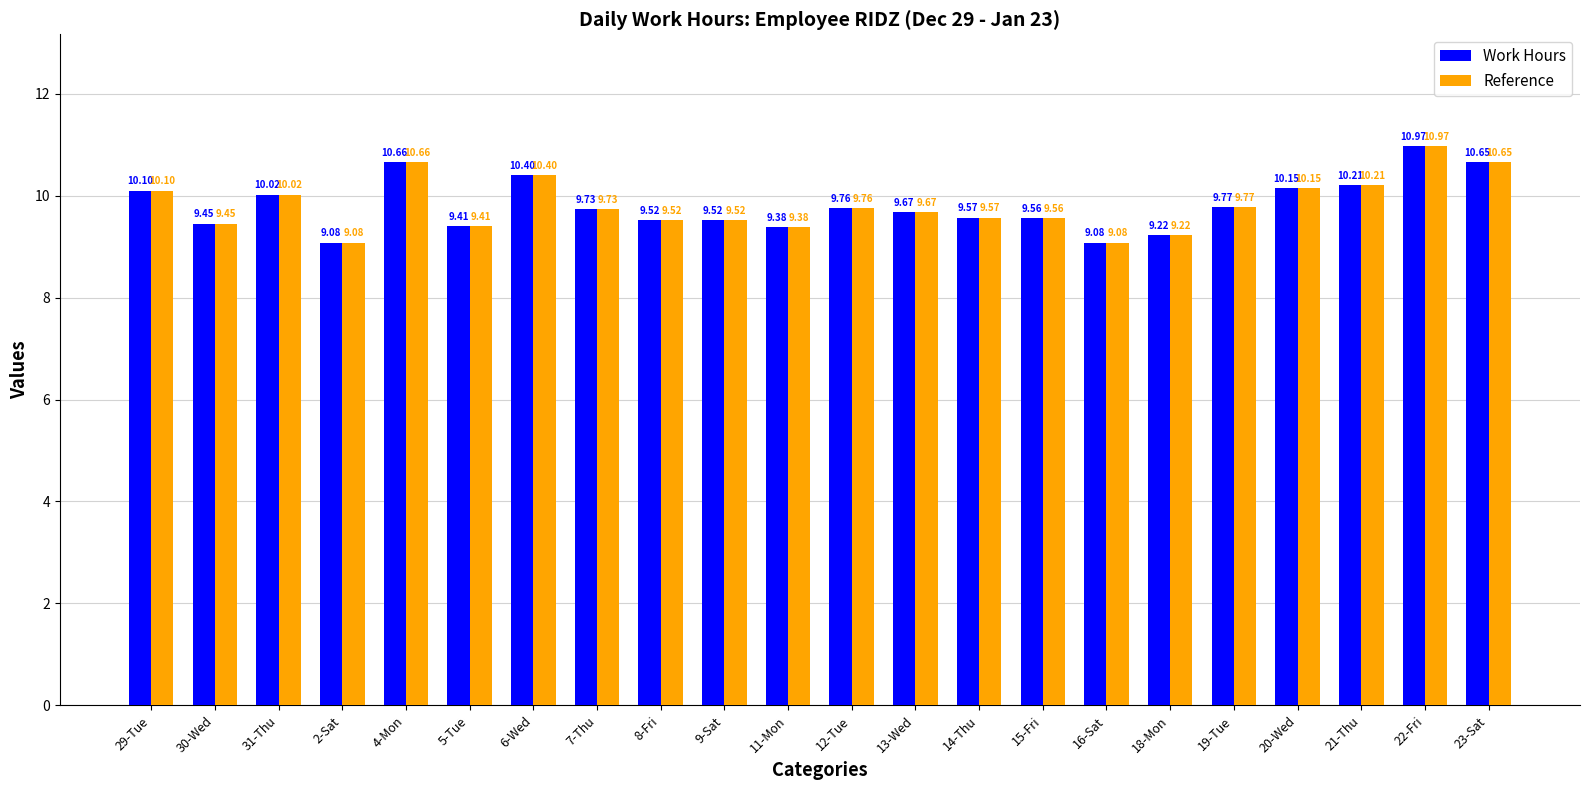

Are the bars grouped side by side (vs. stacked)?

Yes